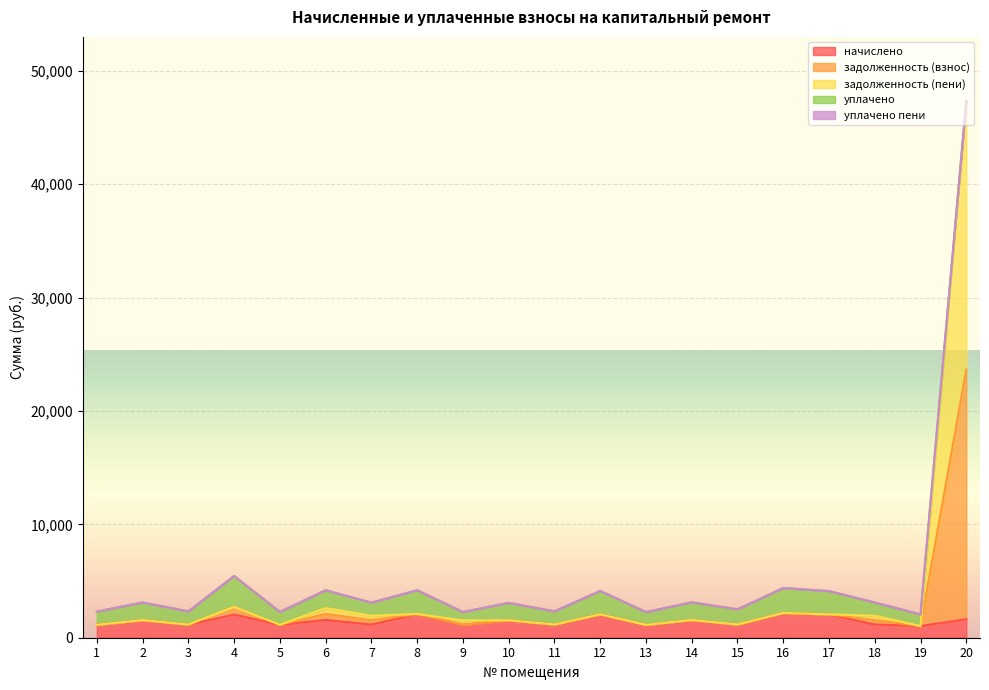

What is the maximum value for начислено?

2190.1